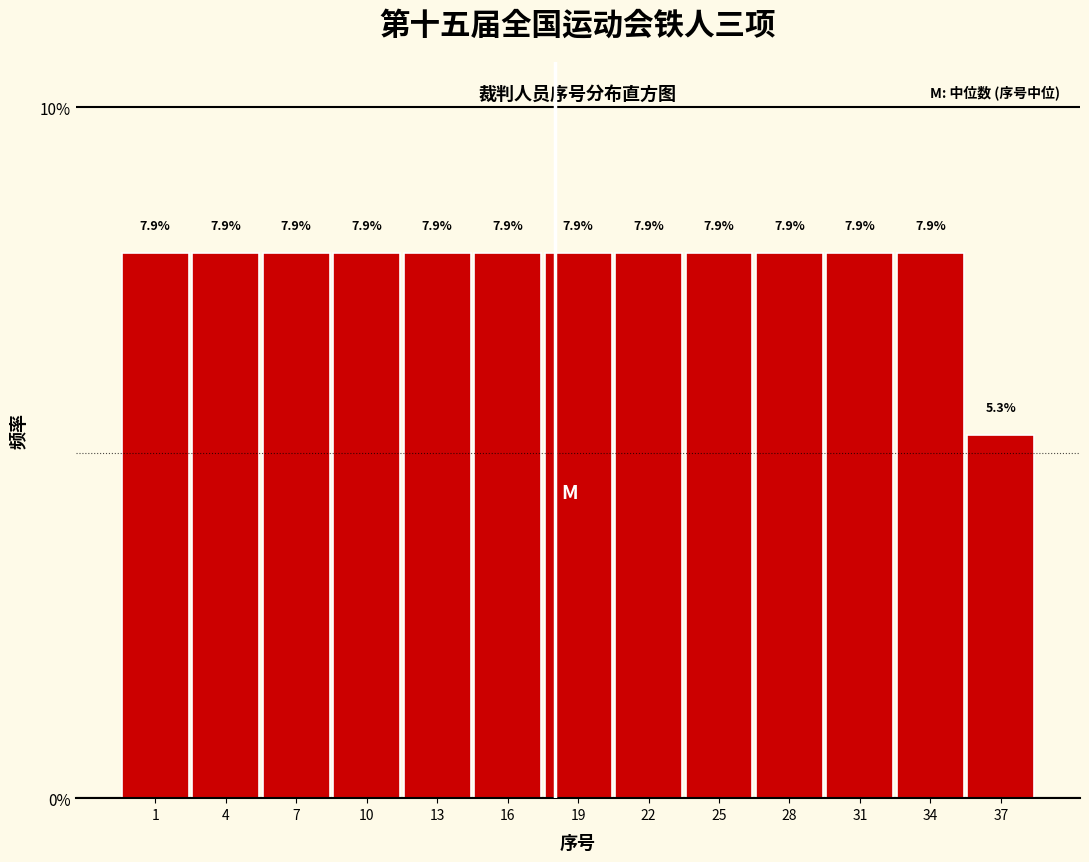

Reading left to right, extract all data points from this chart.

1=7.9	4=7.9	7=7.9	10=7.9	13=7.9	16=7.9	19=7.9	22=7.9	25=7.9	28=7.9	31=7.9	34=7.9	37=5.3